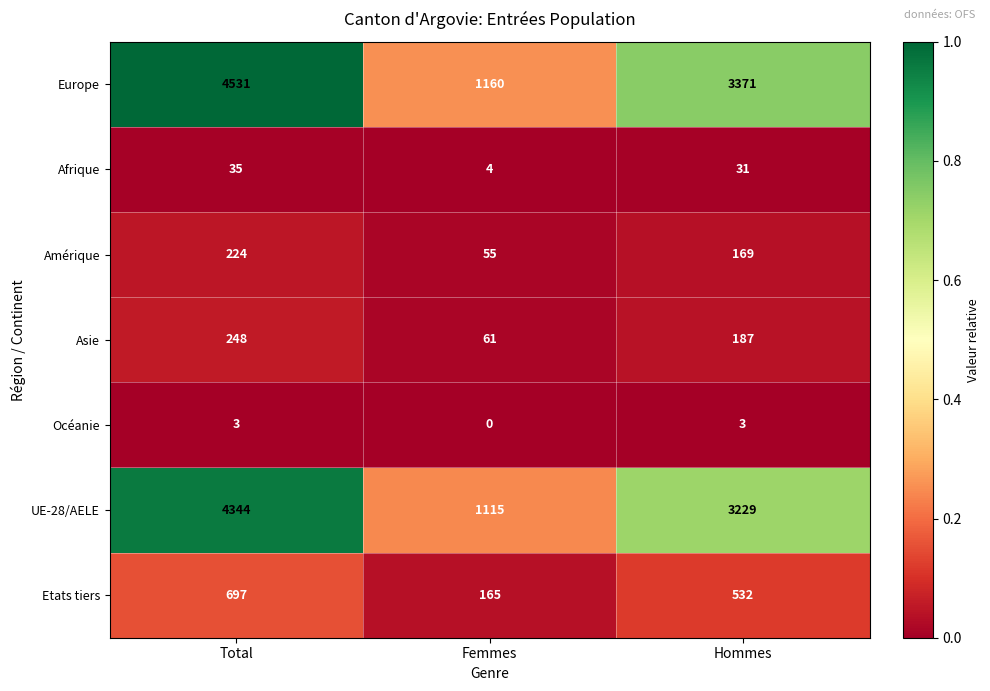

True or false: Etats tiers has a value of 215 at Femmes.

False